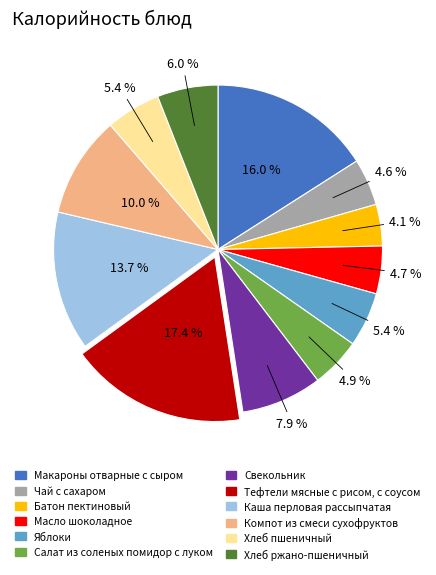

Approximately how many times larger is the value at Чай с сахаром compared to Батон пектиновый?

1.1